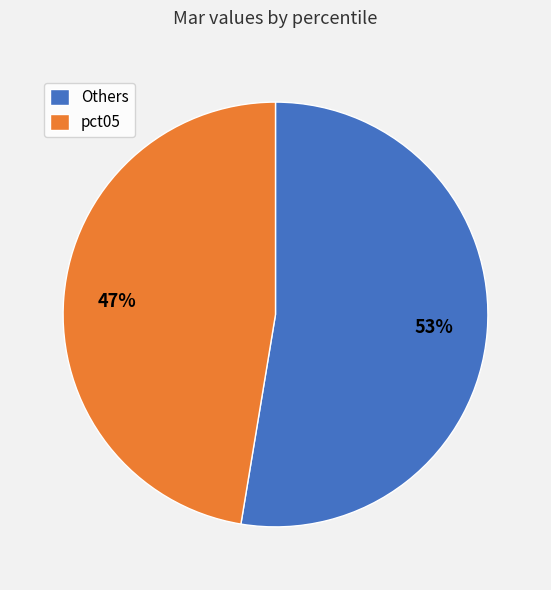

Do pct05 and Others together represent more than half of the pie?

Yes